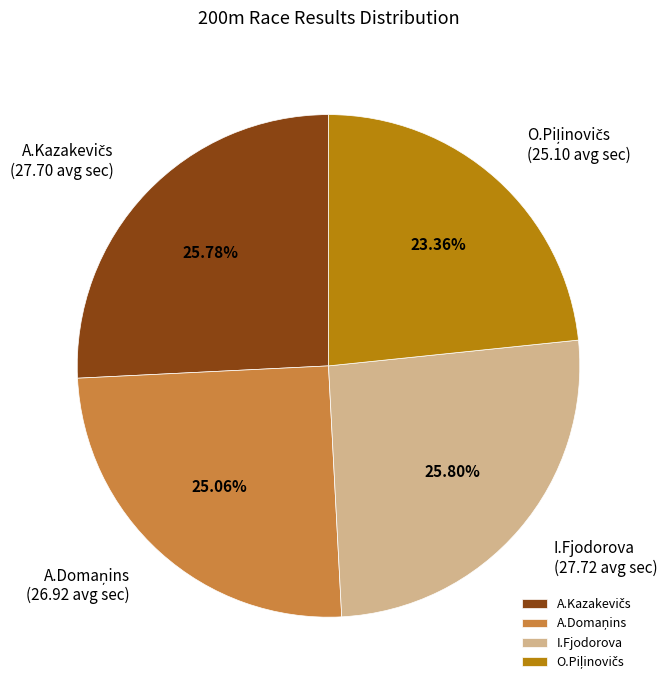

Does any single category account for the majority?

No